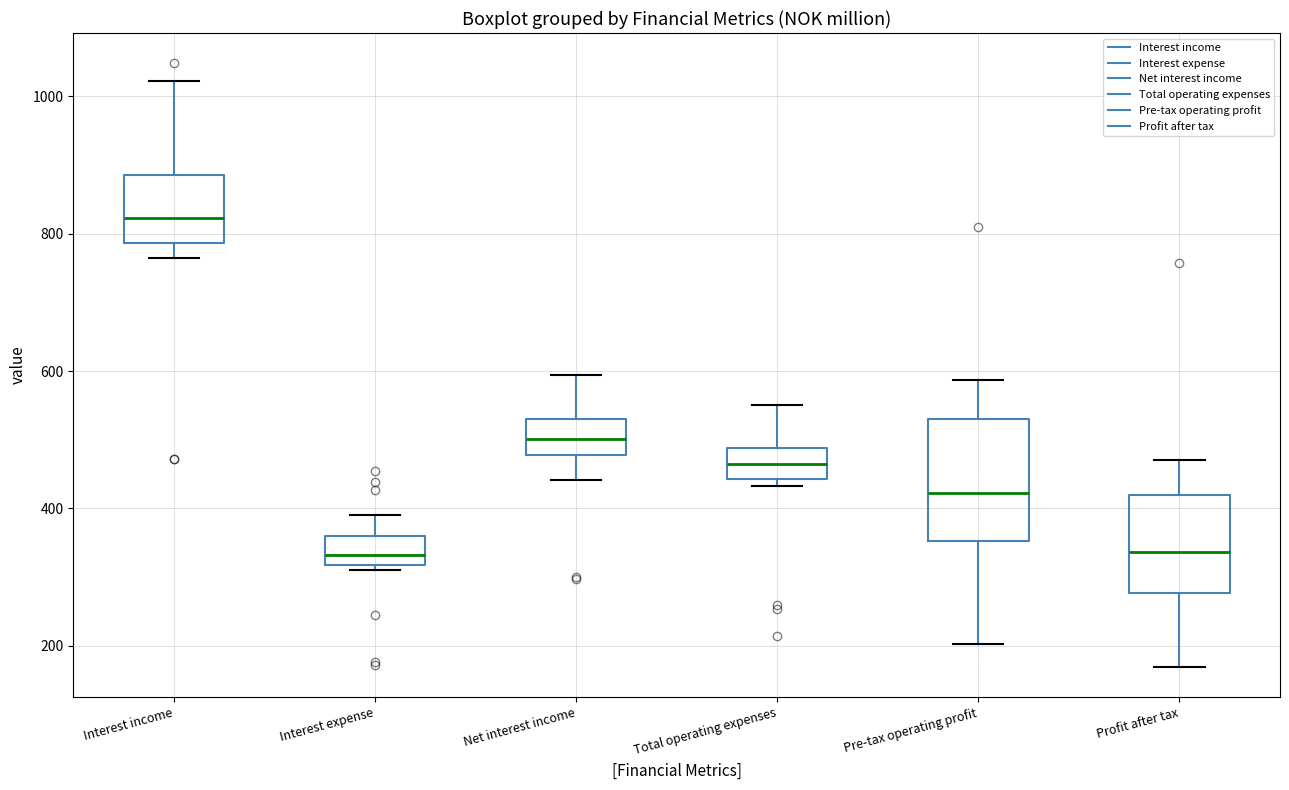

Reading left to right, transcribe this box plot: for each box, give where its median line is, the range the box spans, and where its two whiskers end, as read against the y-axis. The values are not printed on the chart, so give them approximately, as read against the axis.

Interest income: median 820, box 780 to 880, whiskers 760 to 1020
Interest expense: median 340, box 320 to 360, whiskers 320 (just below the box's lower edge) to 400
Net interest income: median 500, box 480 to 520, whiskers 440 to 600
Total operating expenses: median 460, box 440 to 480, whiskers 440 (just below the box's lower edge) to 560
Pre-tax operating profit: median 420, box 360 to 540, whiskers 200 to 580
Profit after tax: median 340, box 280 to 420, whiskers 160 to 480